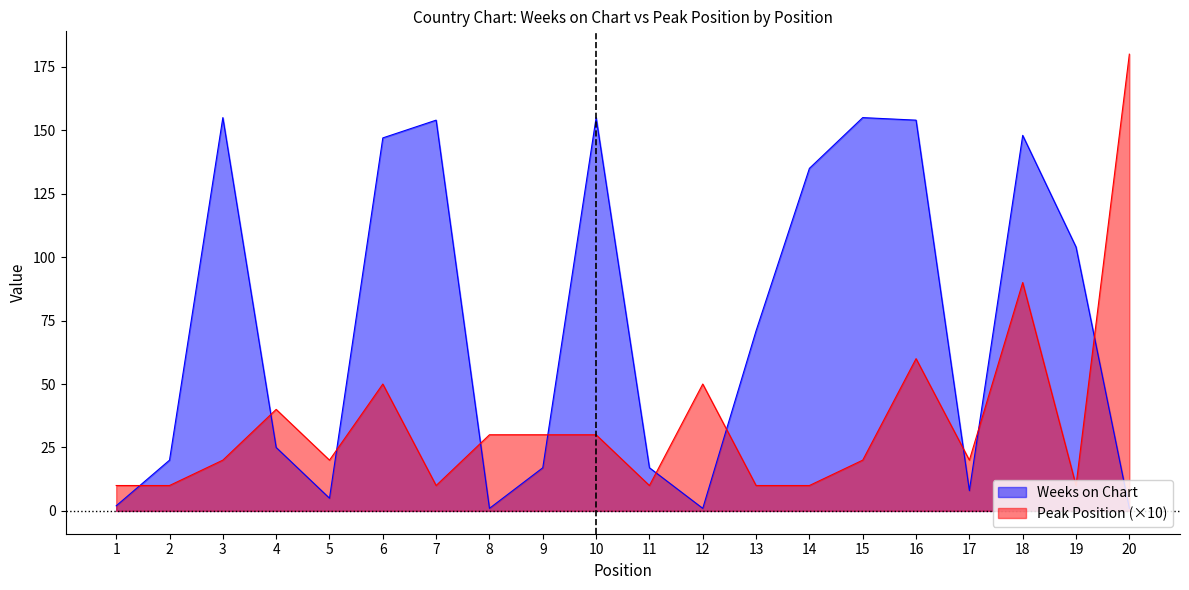

At how many categories does at least one series exceed 172?

1